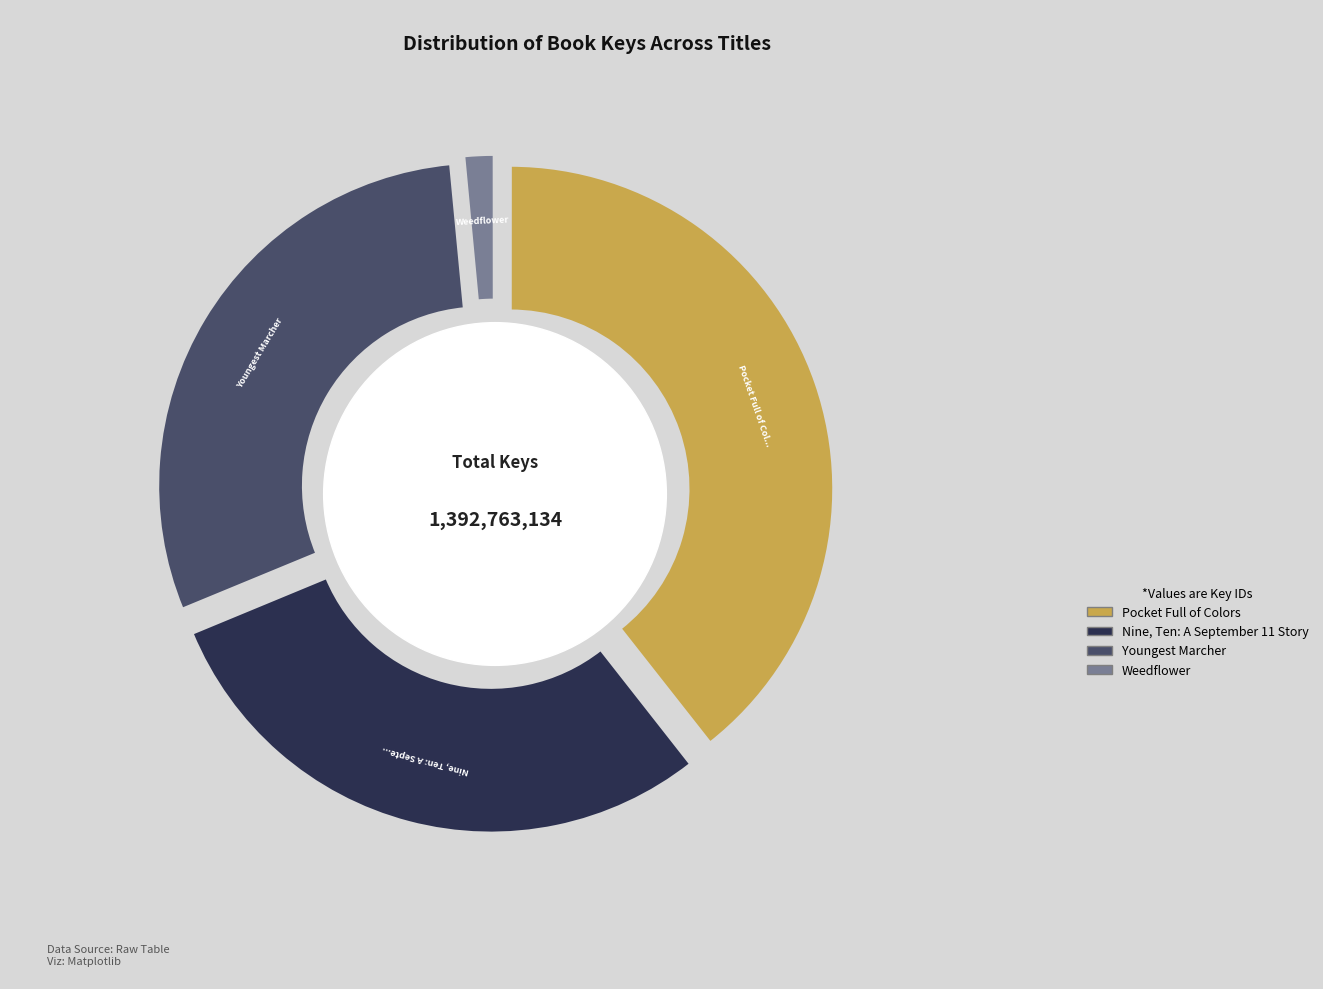

To the nearest percent, what percentage of the pie is Nine, Ten: A September 11 Story?

29%